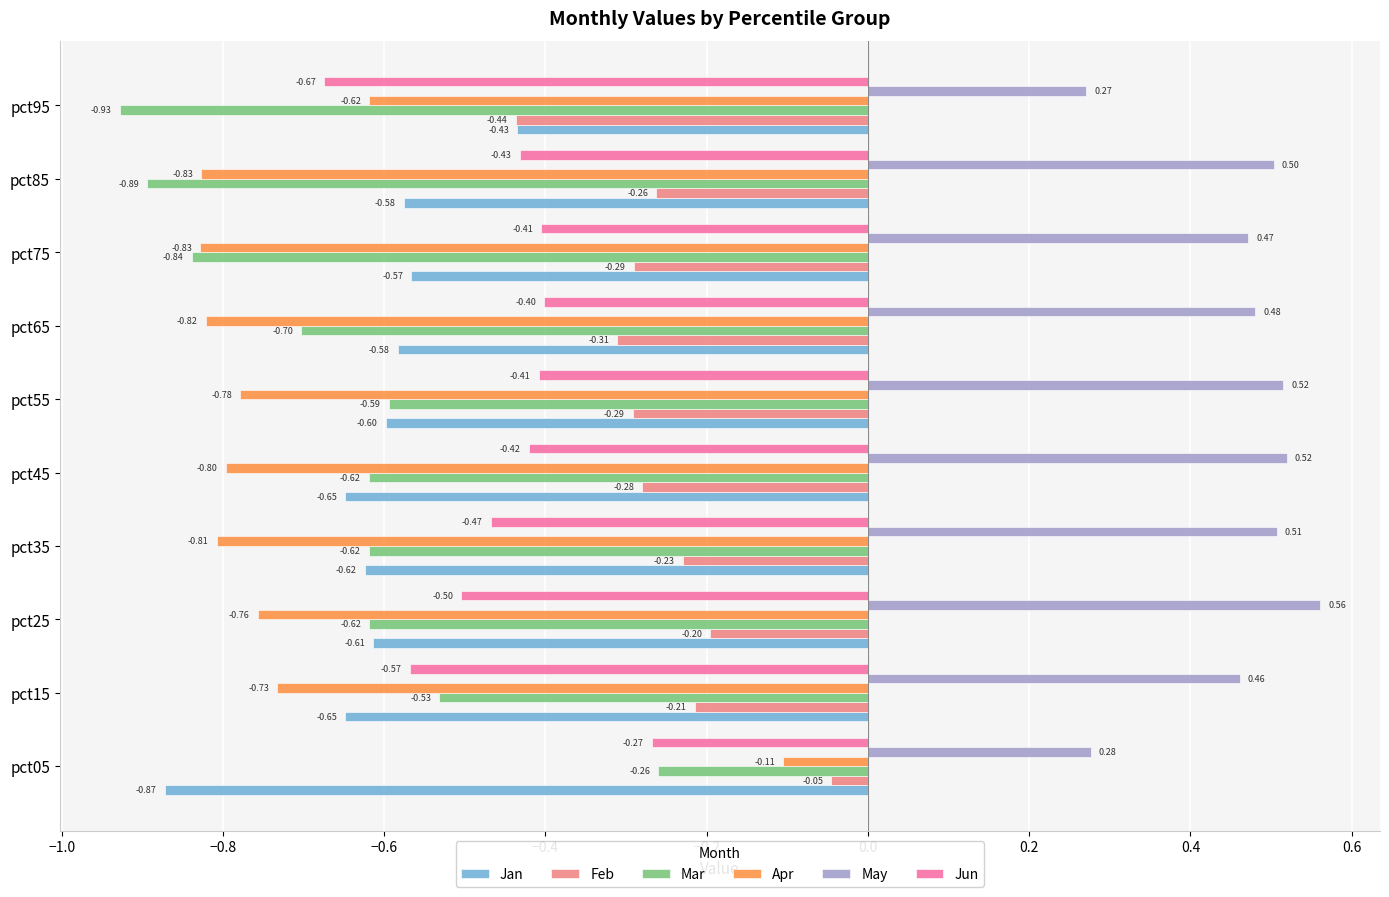

What is the difference between the maximum and minimum values in the Feb series?

0.4